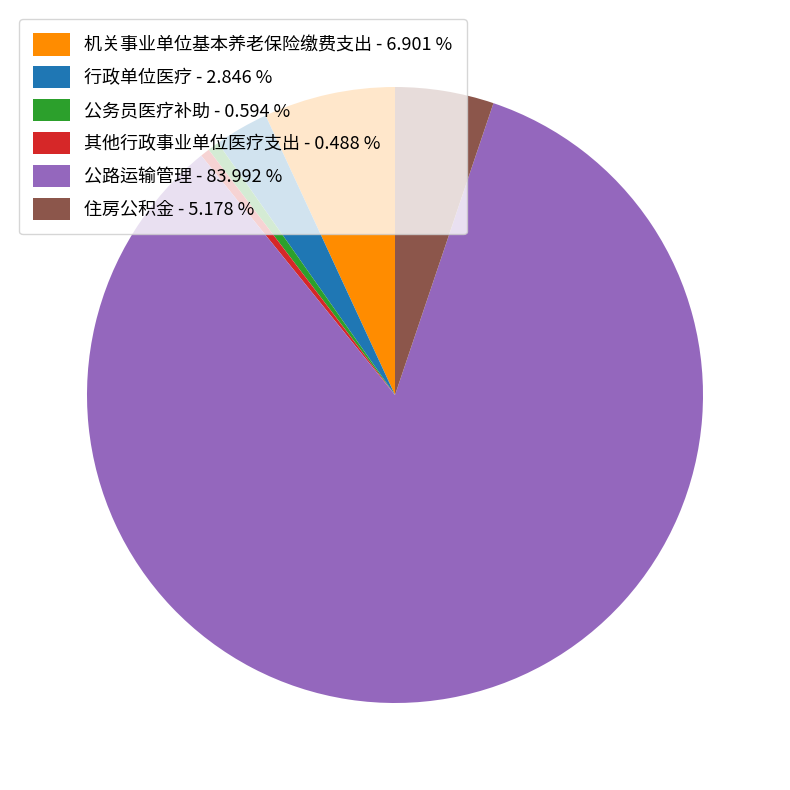

Which has a higher value, 公路运输管理 - 83.992 % or 机关事业单位基本养老保险缴费支出 - 6.901 %?

公路运输管理 - 83.992 %